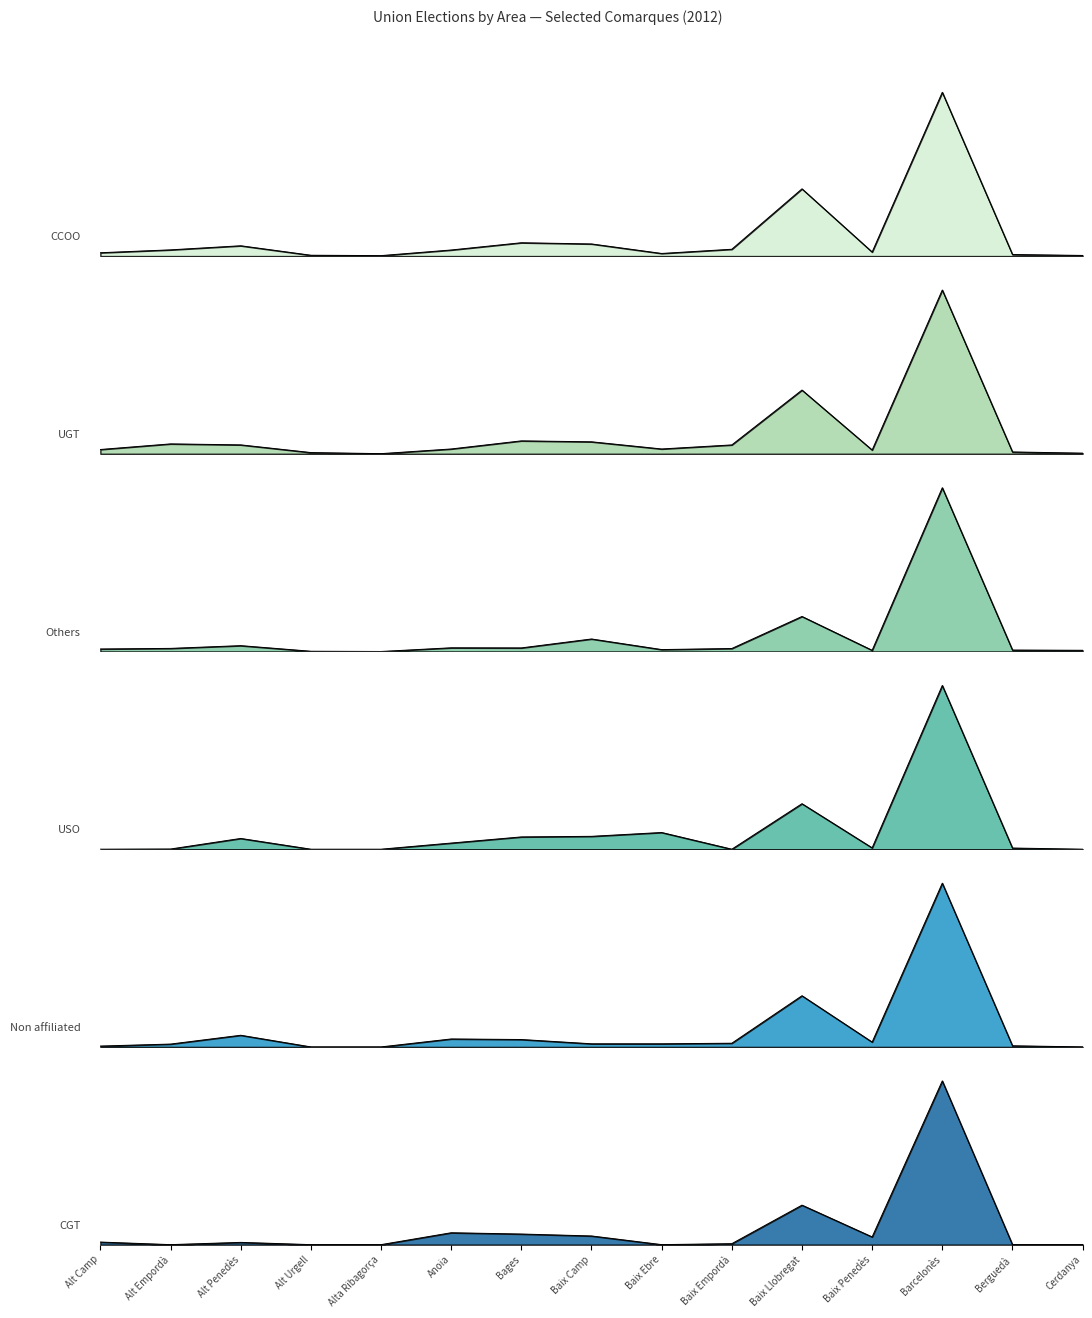

True or false: CCOO has a value of 294 at Baix Empordà.

True